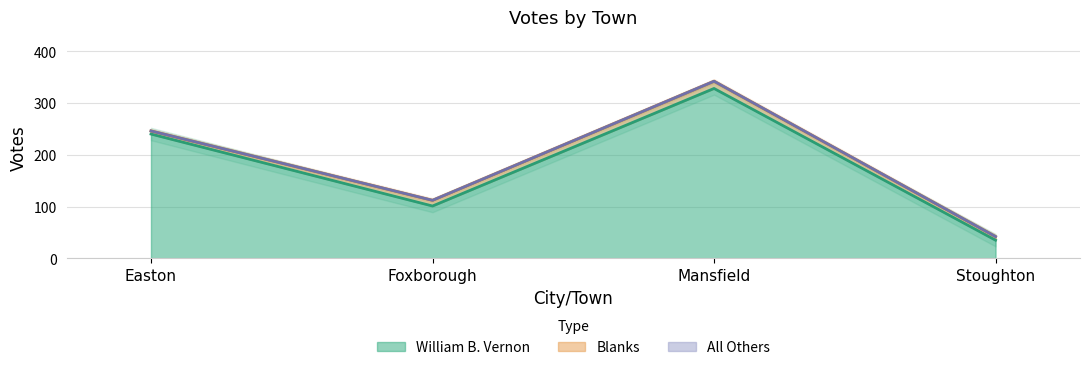

The All Others series shows 0 at Mansfield. True or false?

True